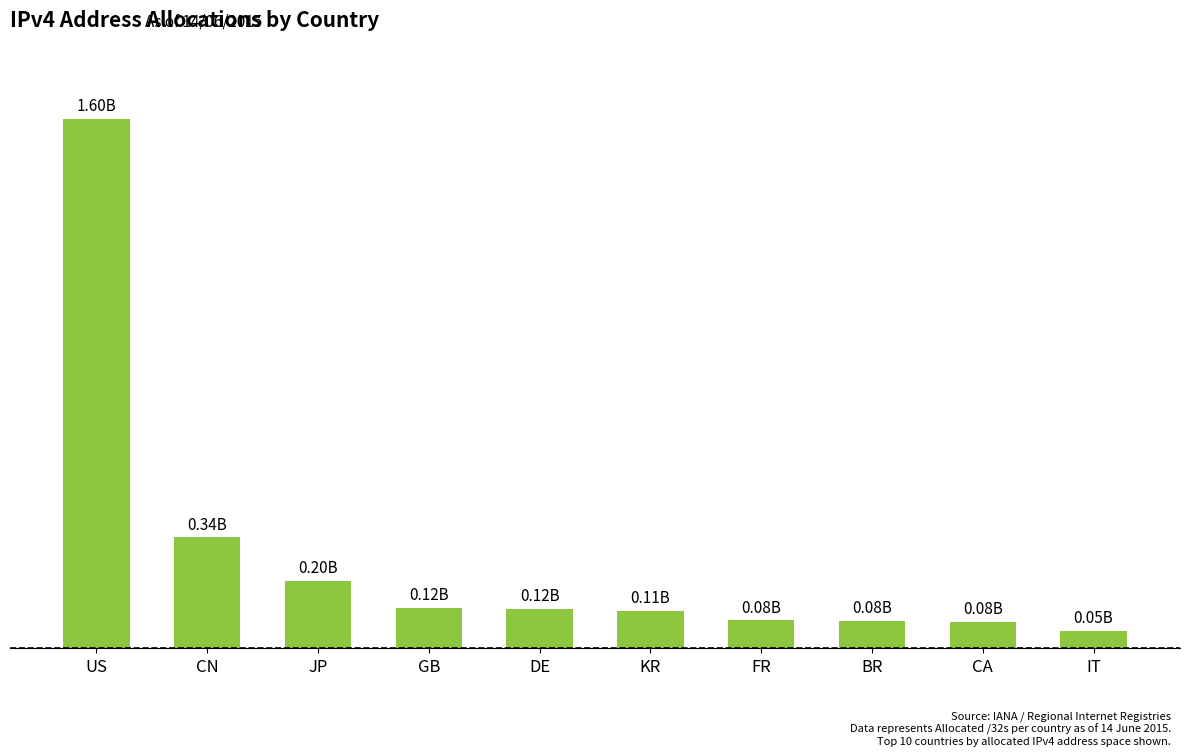

Rank the categories by value from lowest to highest.

IT, CA, BR, FR, KR, DE, GB, JP, CN, US